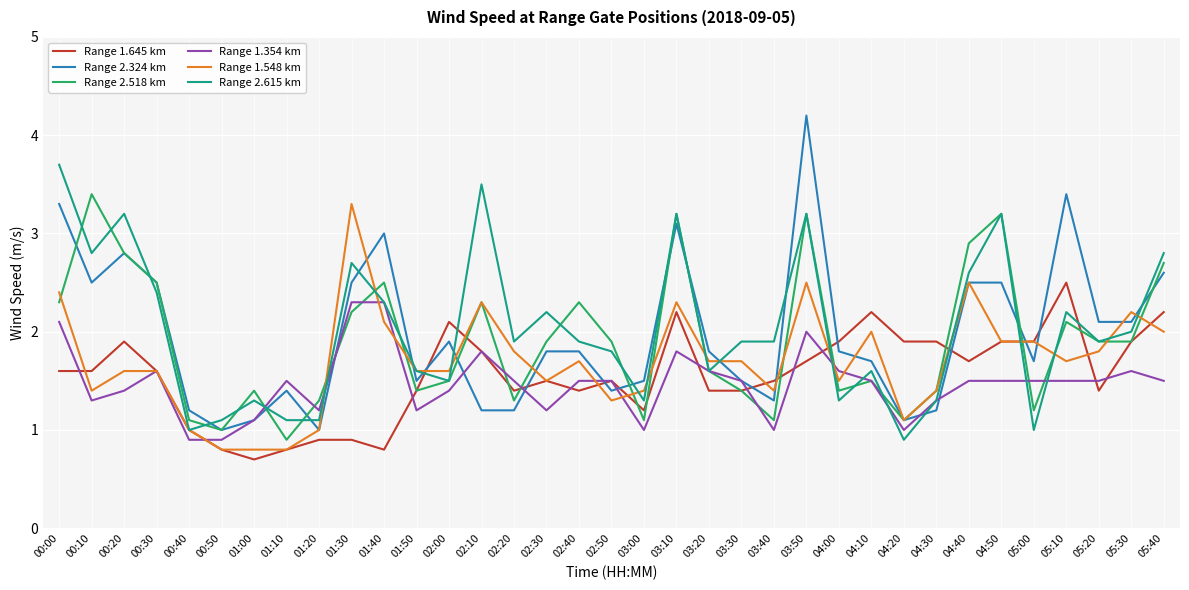

Where is the first local maximum for Range 1.645 km?

00:20